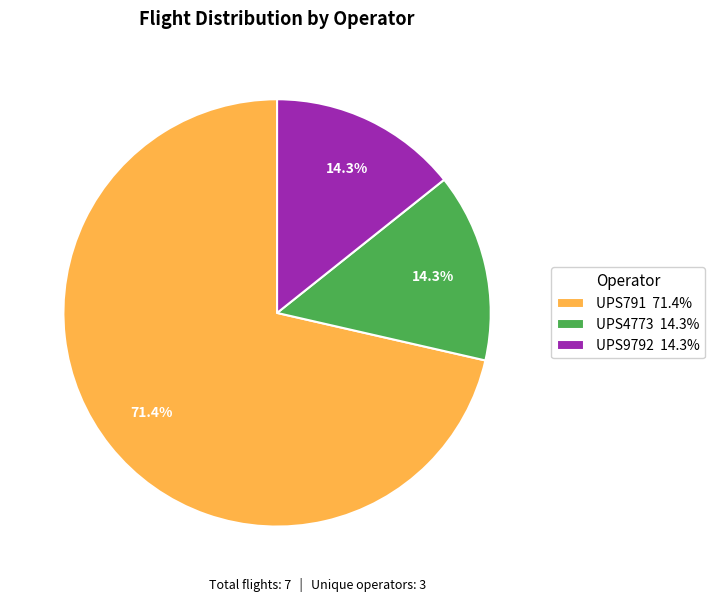

What is the ratio of the value at UPS791 71.4% to the value at UPS9792 14.3%?

5.0